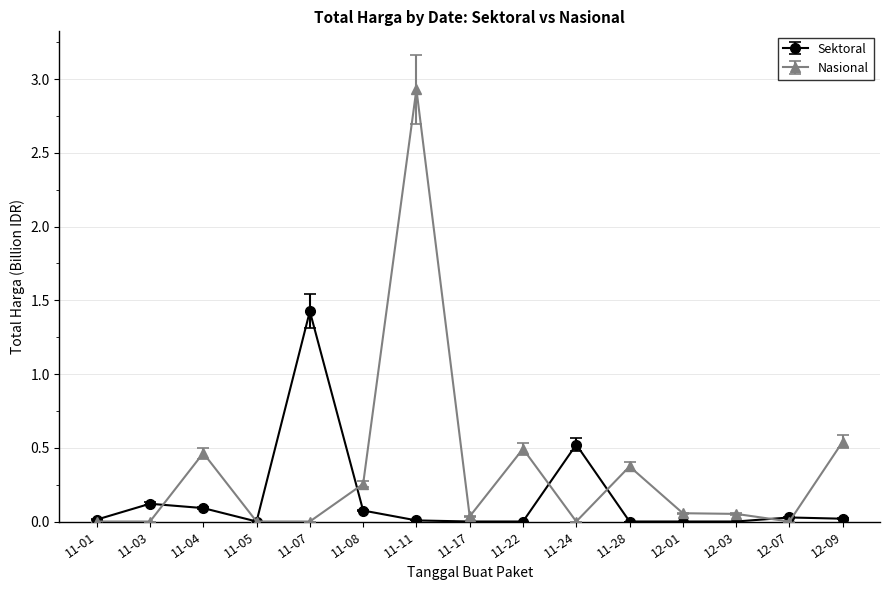

Is this an area chart (filled region under the line)?

No